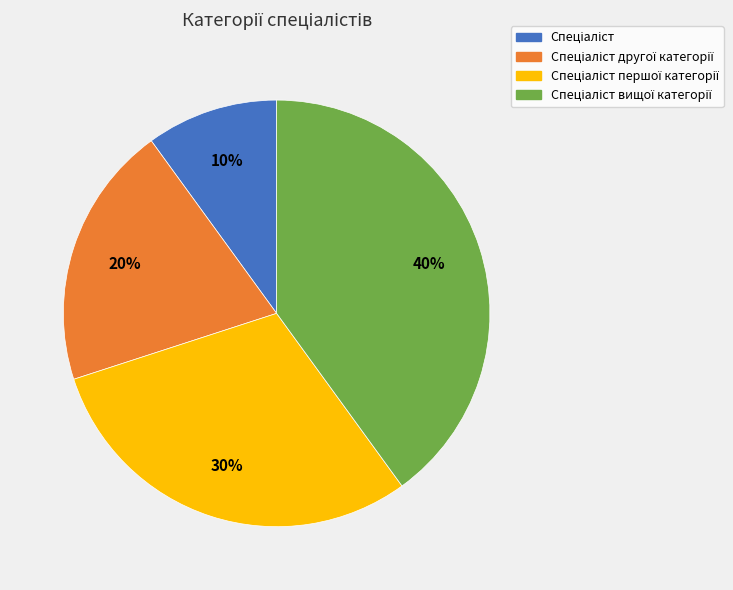

To the nearest percent, what is the average slice percentage?

25%